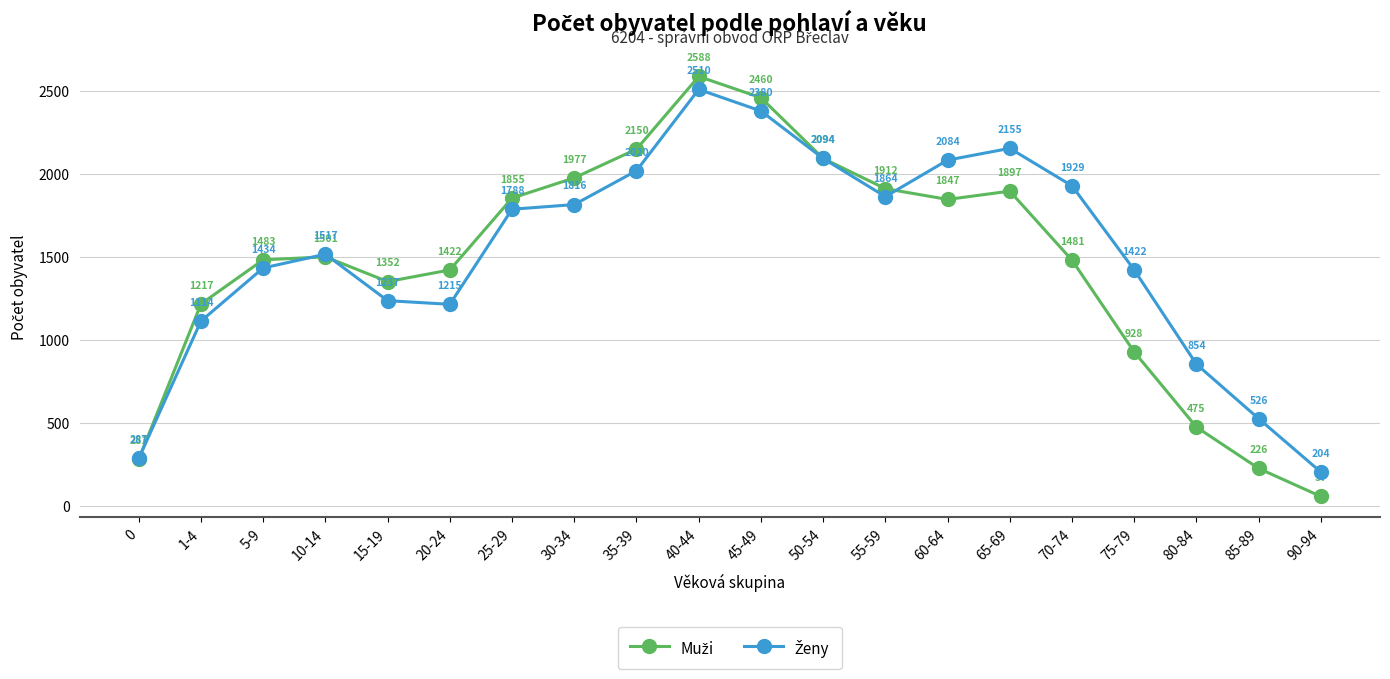

At how many categories does at least one series exceed 749?

17